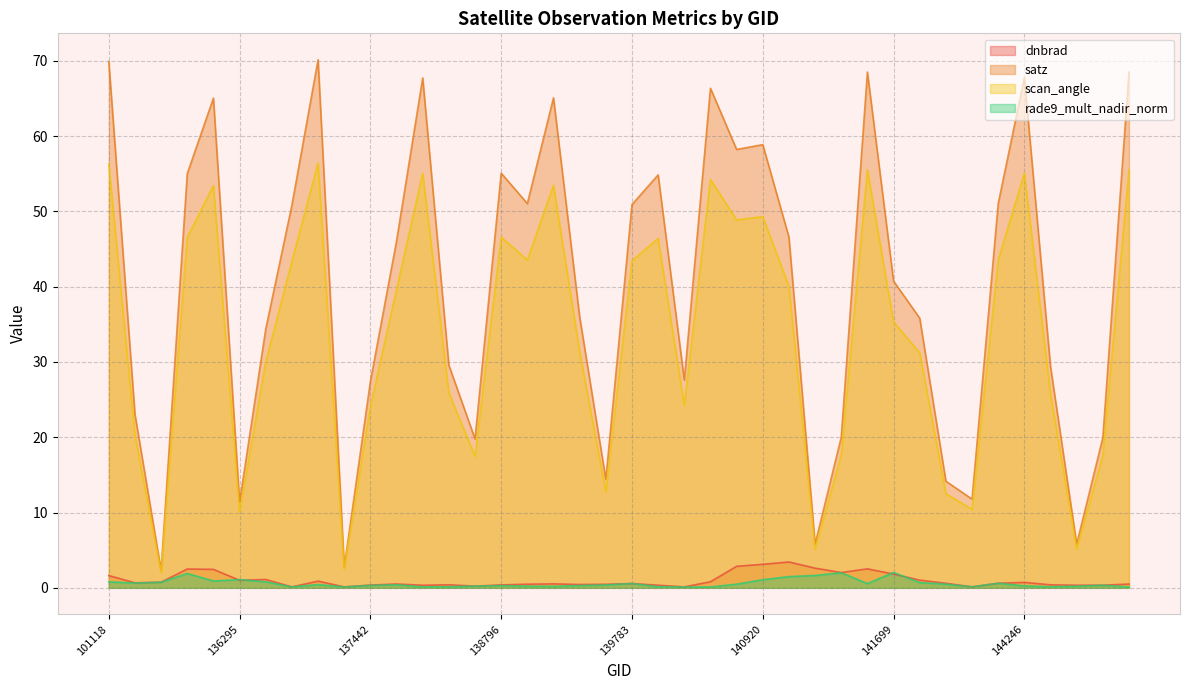

What is the difference between the maximum and minimum values in the dnbrad series?

3.3